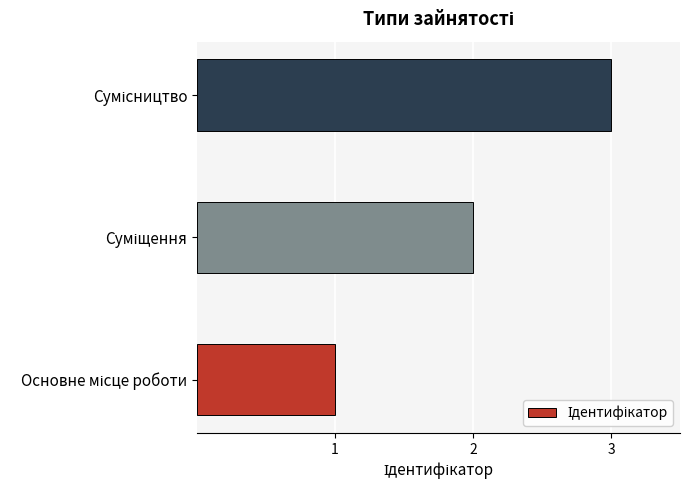

What is the sum of all values?

6